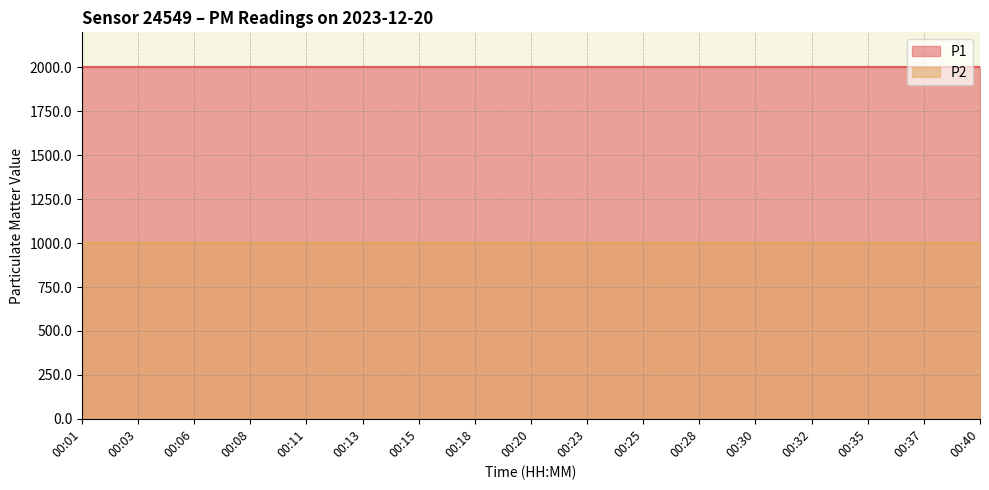

Reading right to left, list all the values displayed in this chart.

P1: 00:40=1999.9	00:37=1999.9	00:35=1999.9	00:32=1999.9	00:30=1999.9	00:28=1999.9	00:25=1999.9	00:23=1999.9	00:20=1999.9	00:18=1999.9	00:15=1999.9	00:13=1999.9	00:11=1999.9	00:08=1999.9	00:06=1999.9	00:03=1999.9	00:01=1999.9
P2: 00:40=999.9	00:37=999.9	00:35=999.9	00:32=999.9	00:30=999.9	00:28=999.9	00:25=999.9	00:23=999.9	00:20=999.9	00:18=999.9	00:15=999.9	00:13=999.9	00:11=999.9	00:08=999.9	00:06=999.9	00:03=999.9	00:01=999.9